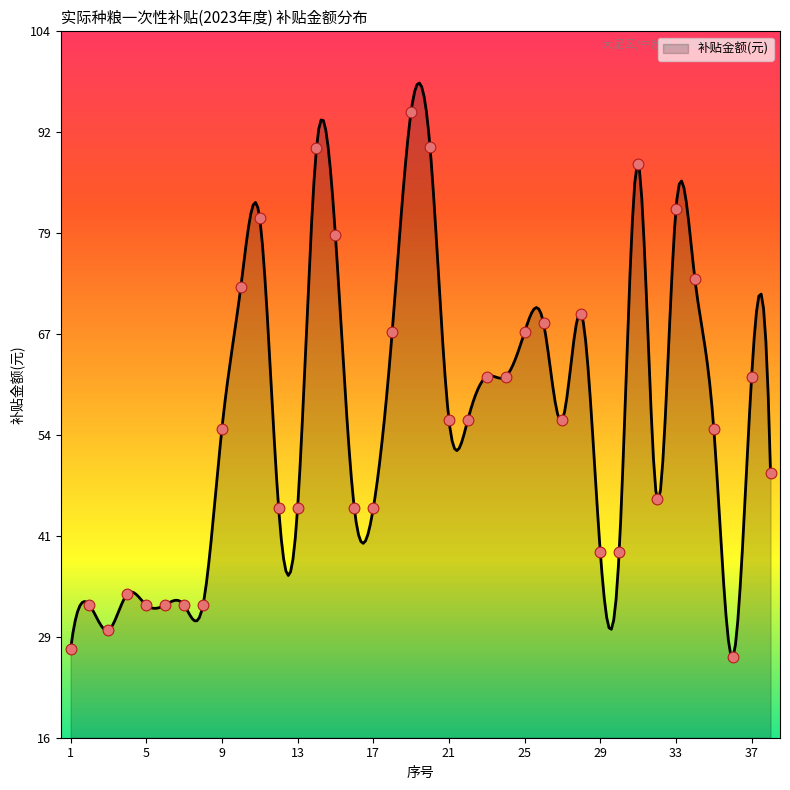

What is the ratio of the value at 35 to the value at 11?

0.7